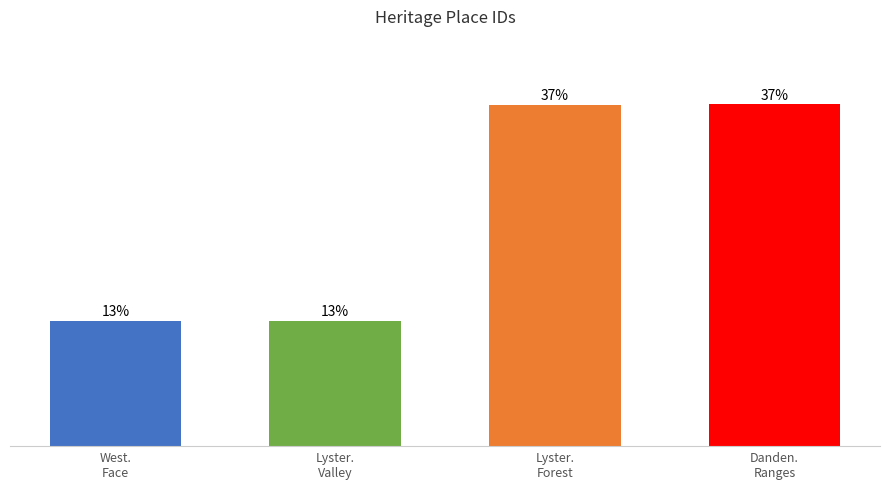

List the labels in order of value, smallest first.

Western Face Dandenong Ranges, Lysterfield Valley, Lysterfield Forest Area, Dandenong Ranges